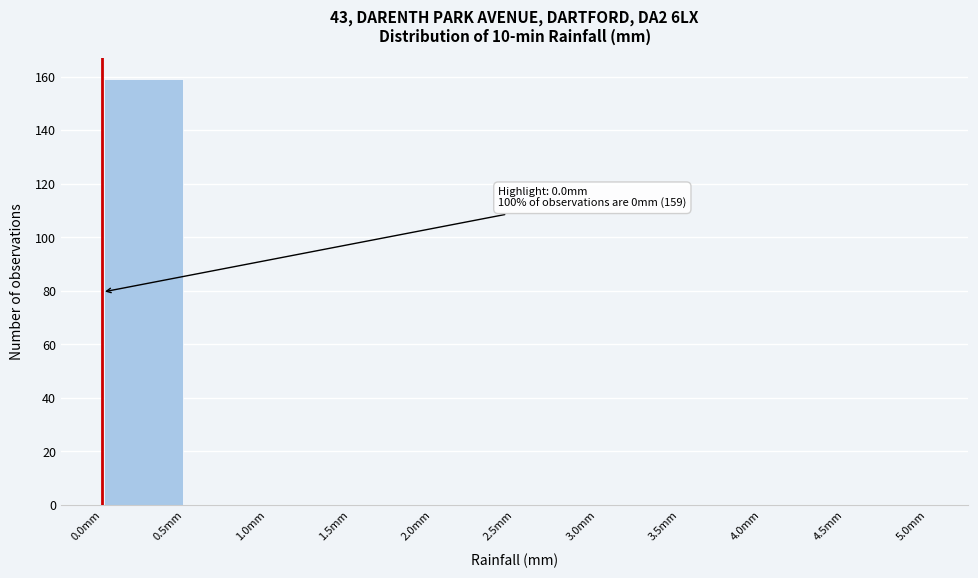

Over which range of the x-axis is the bar tallest?

0.0 to 0.5